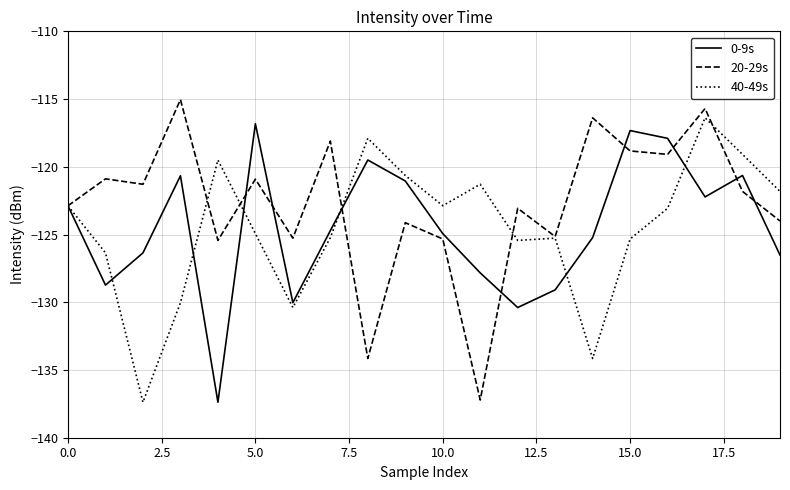

What is the maximum value shown in the chart?

-115.0